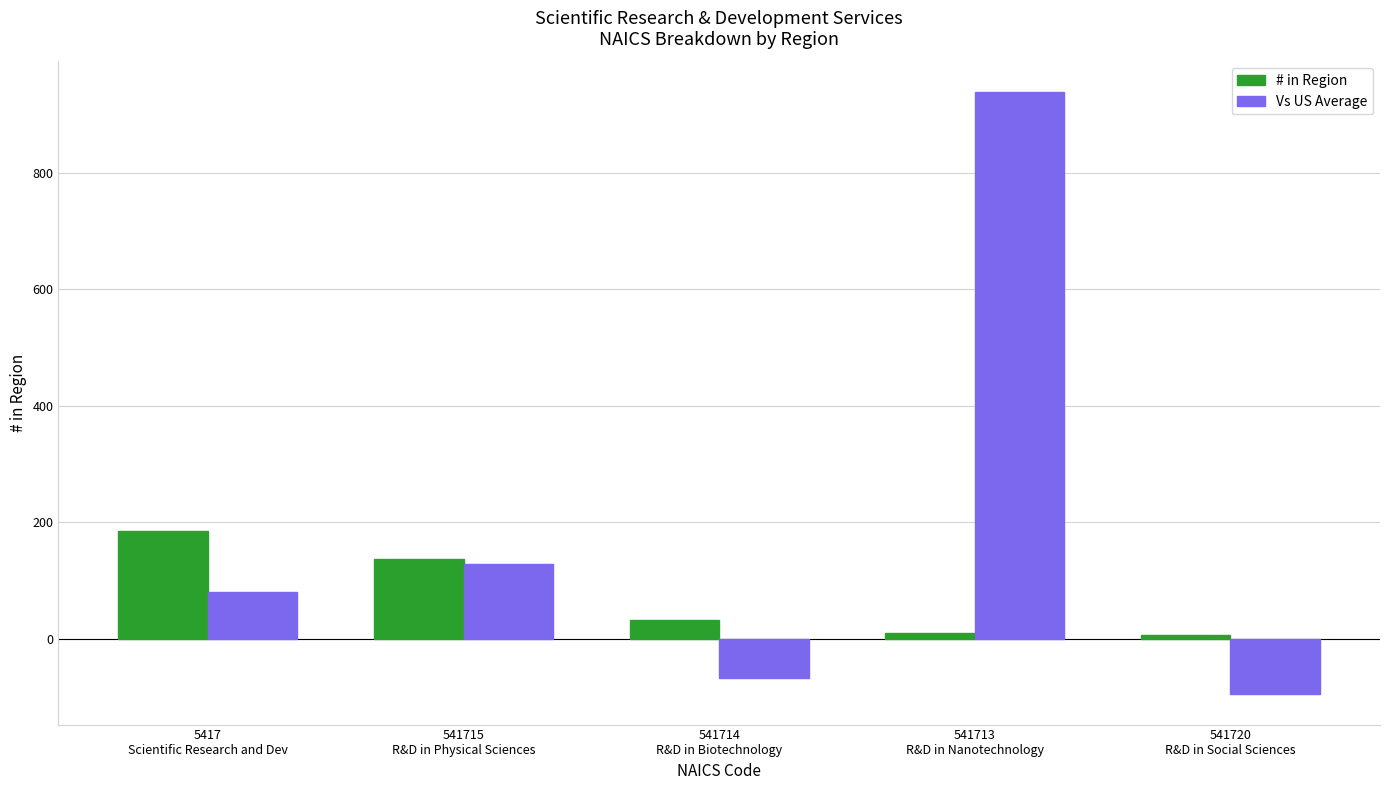

How many series are shown in this chart?

2